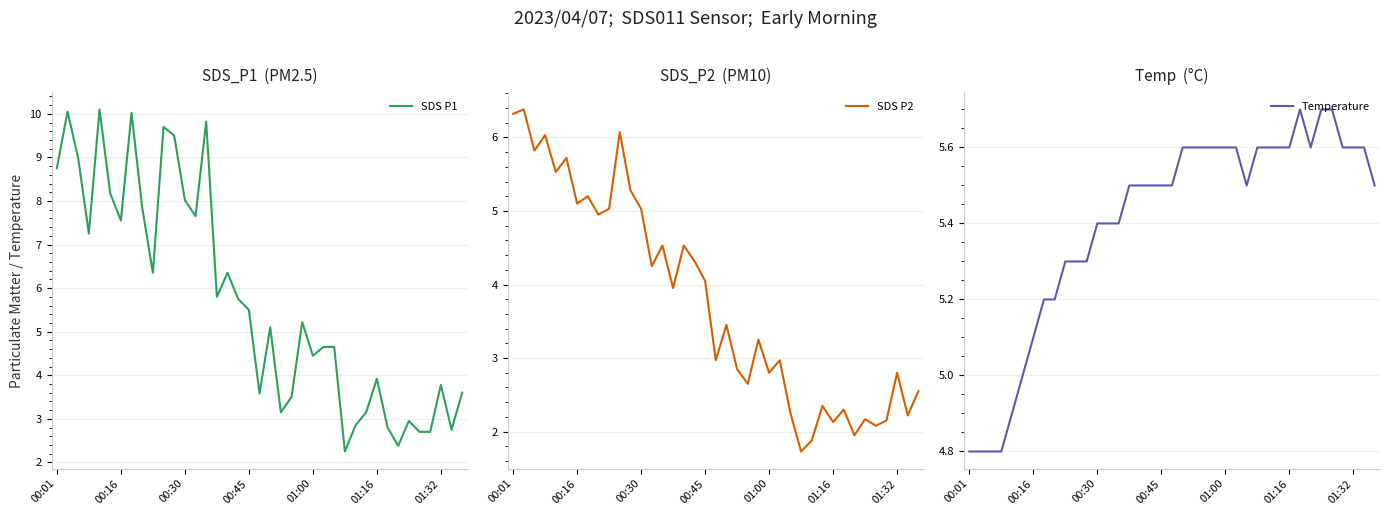

Is the value of Temperature at 16 greater than the value of SDS P2 at 17?

Yes